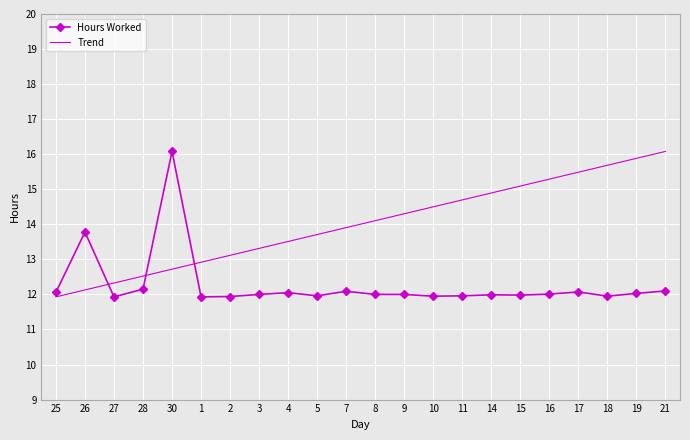

The Trend series shows 3.6 at 16. True or false?

False